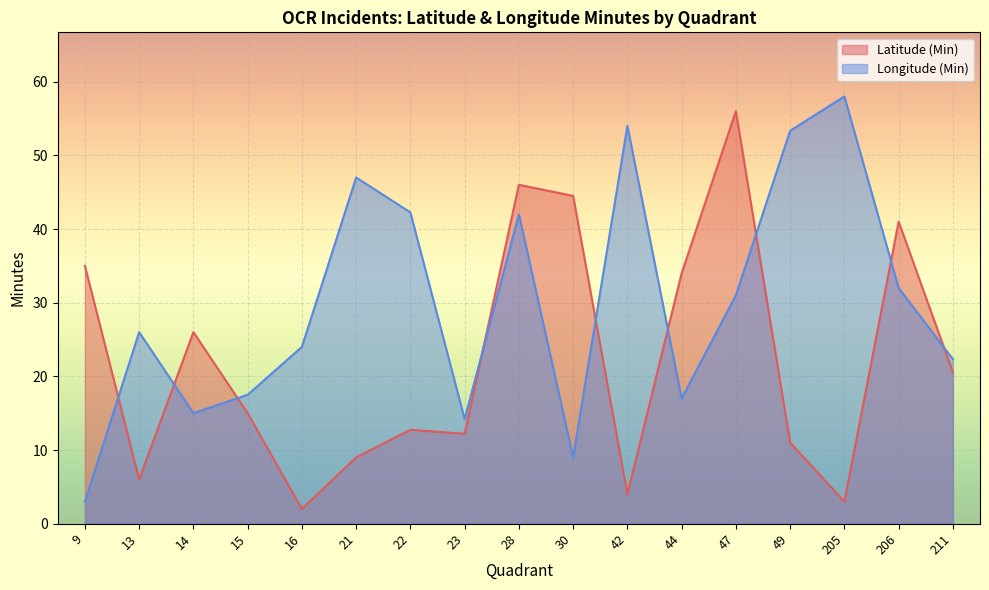

What is the maximum value shown in the chart?

58.0